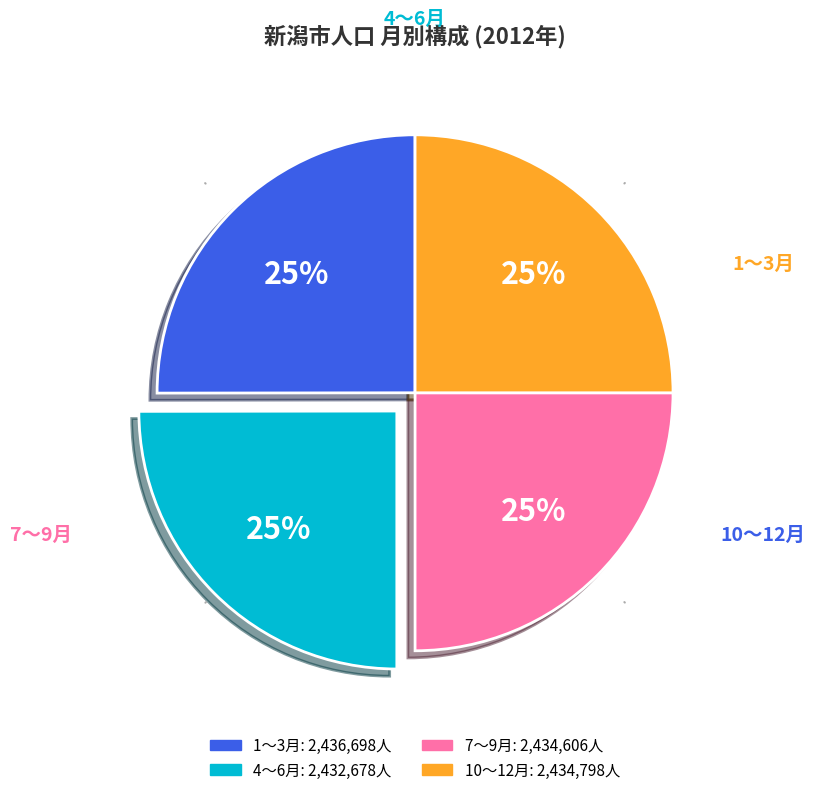

Is there any slice that represents more than half of the pie?

No